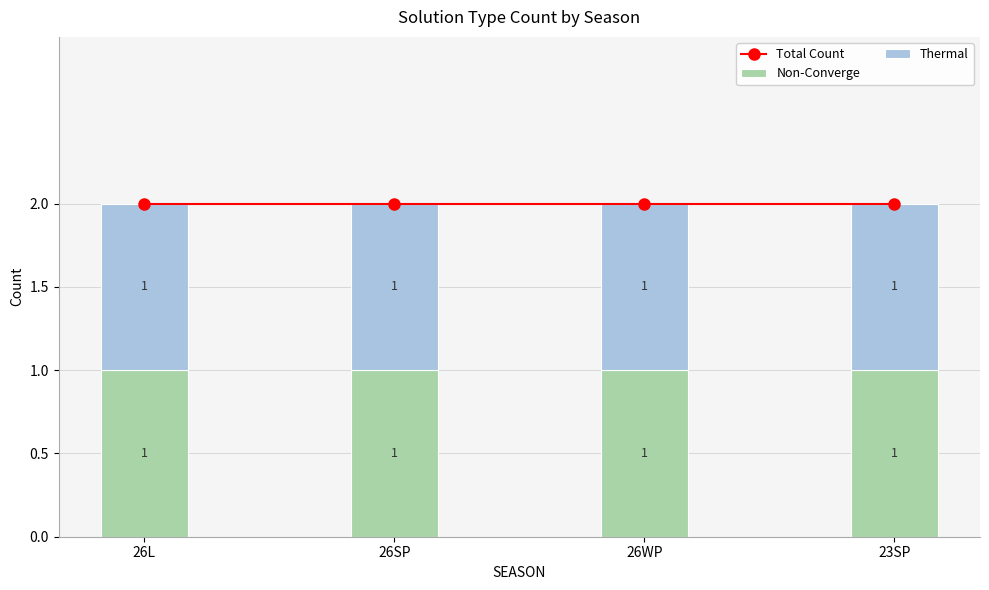

Is the value of Thermal at 26SP greater than the value of Non-Converge at 26L?

No